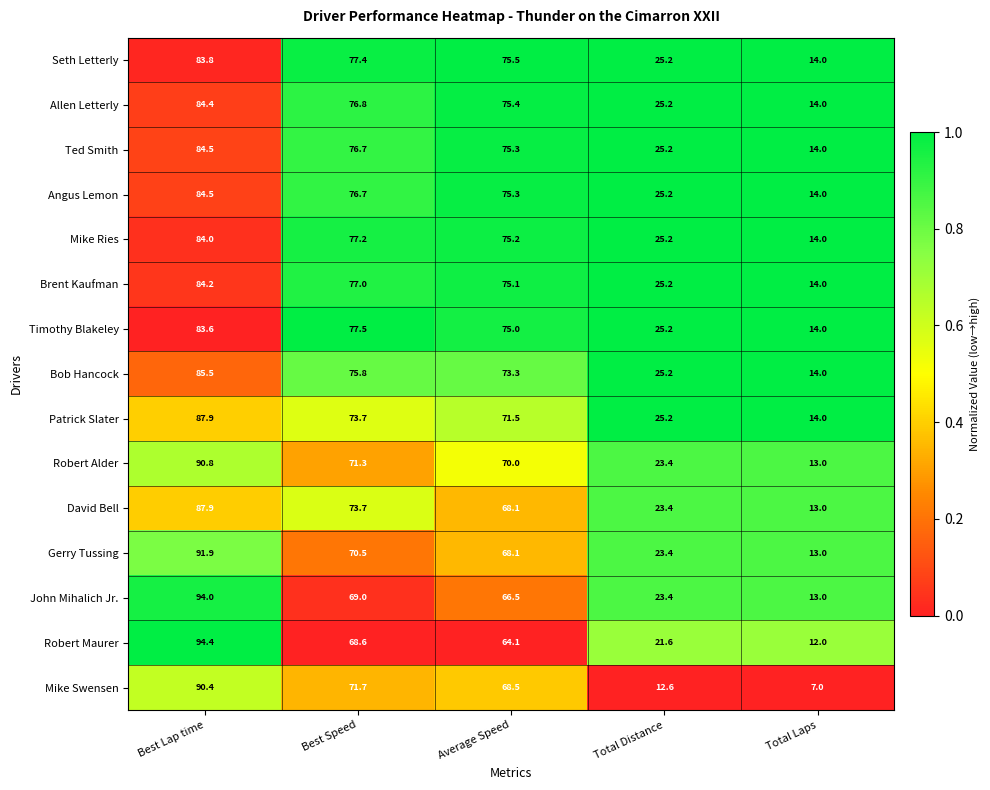

What is the difference between the highest and lowest values at Total Laps?

7.0